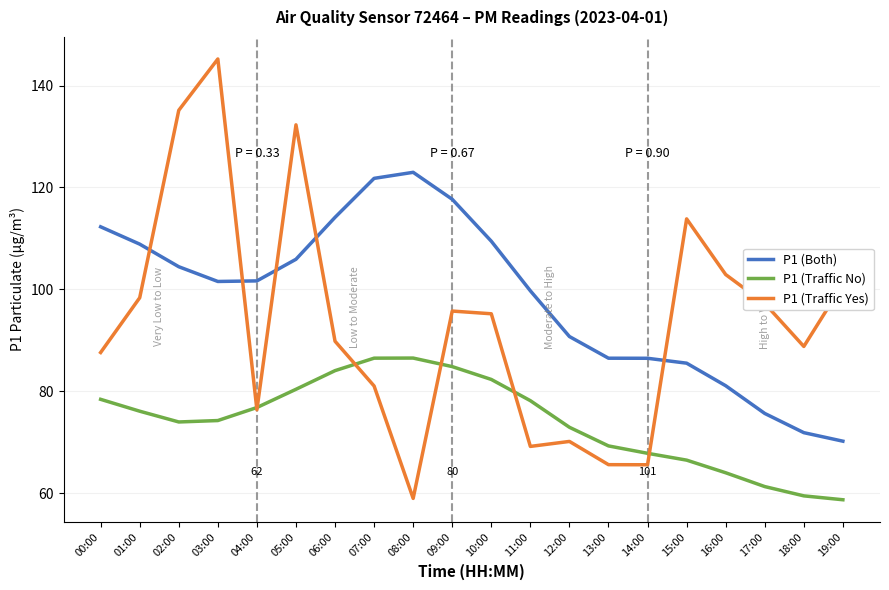

Which label corresponds to the largest value in the chart?

03:00